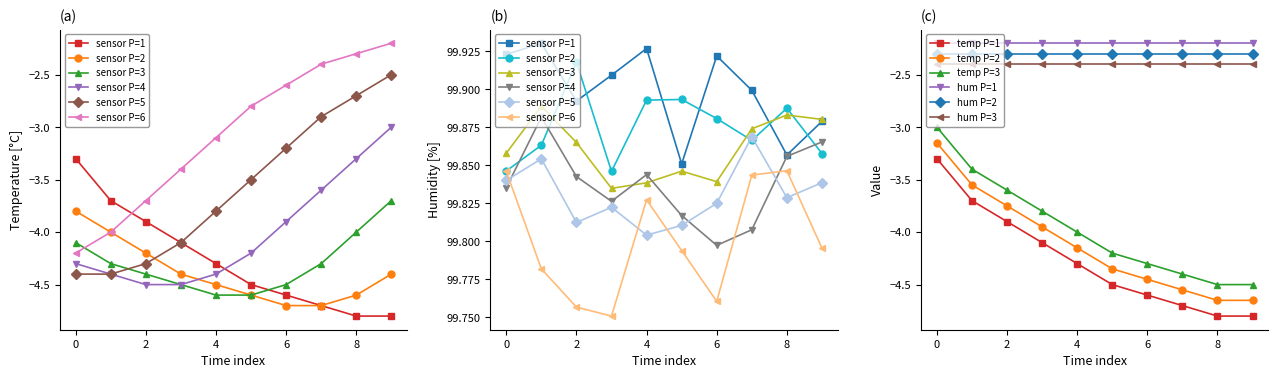

Is it true that temperature equals -4.5 at 05:00?

True